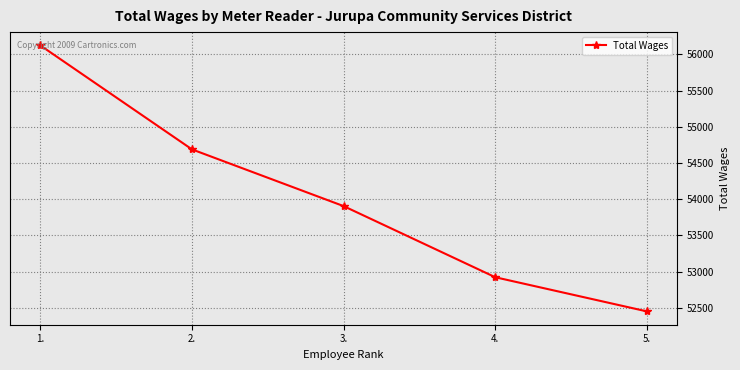

What value does the data have at 3.?

53904